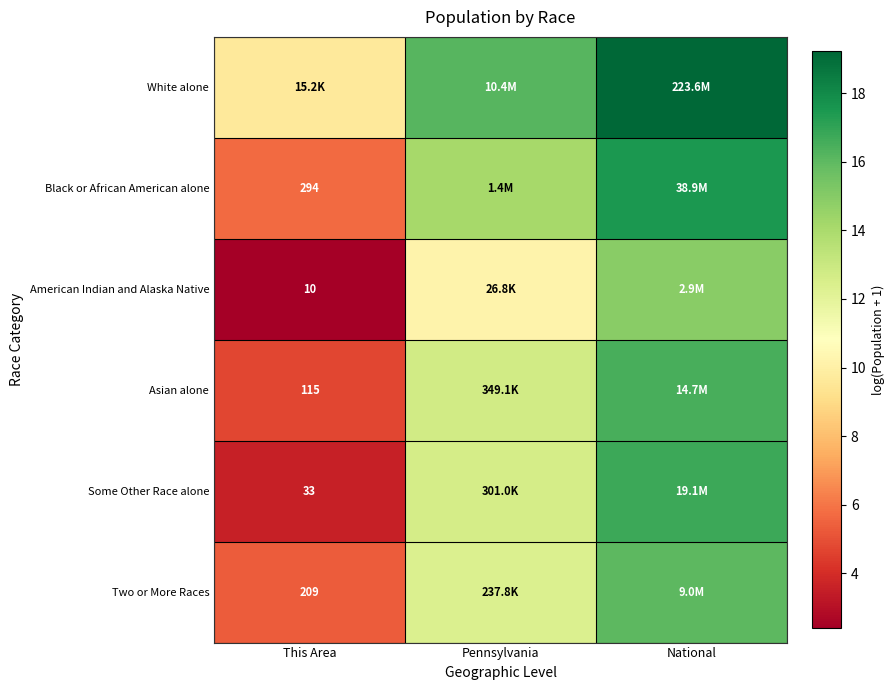

What is the minimum value for White alone?

9.6